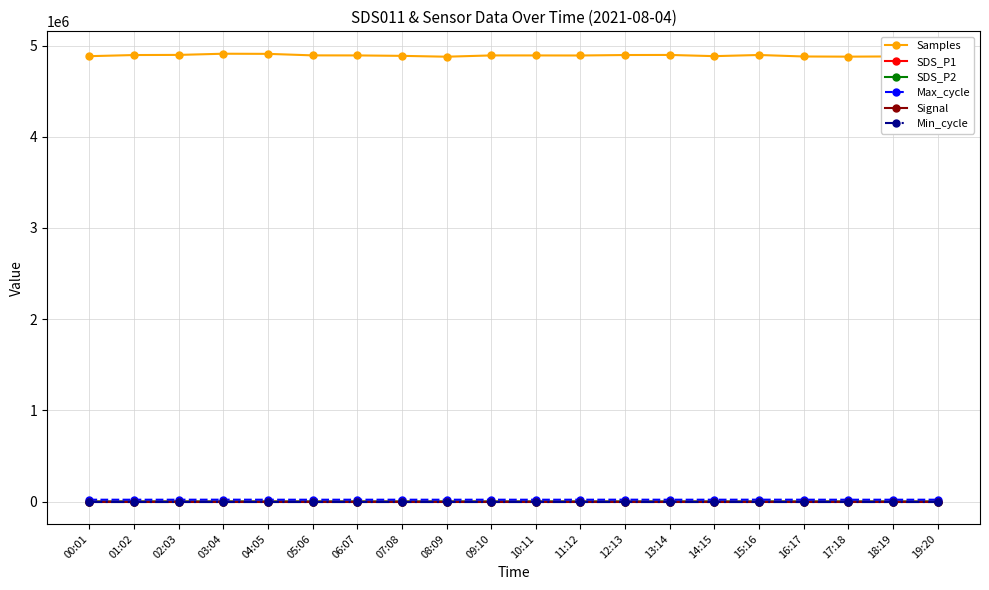

Which series has the widest spread of values?

Samples